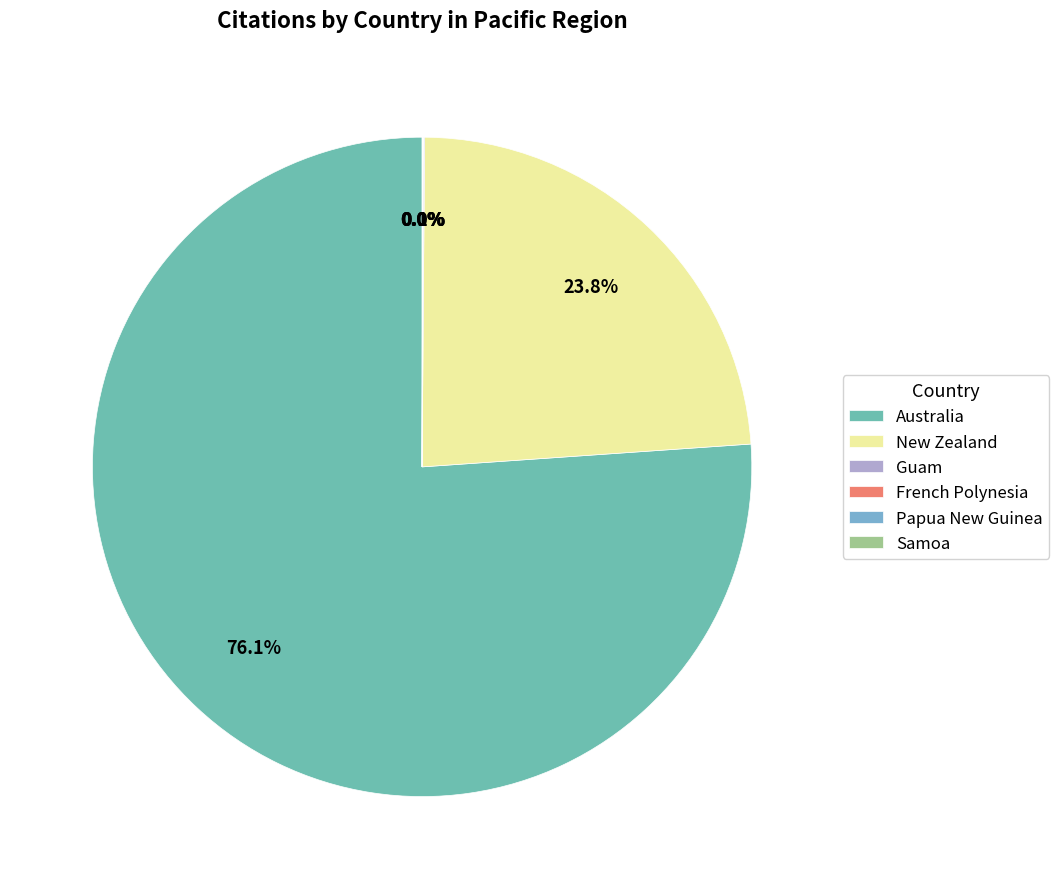

What is the majority slice?

Australia